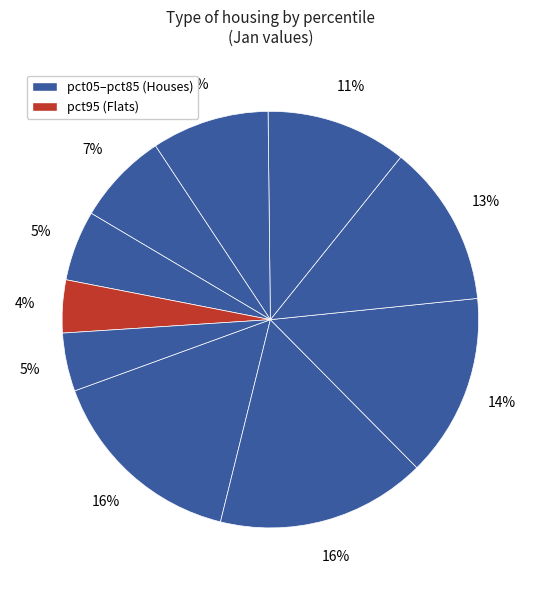

Count the number of slices in the pie.

10